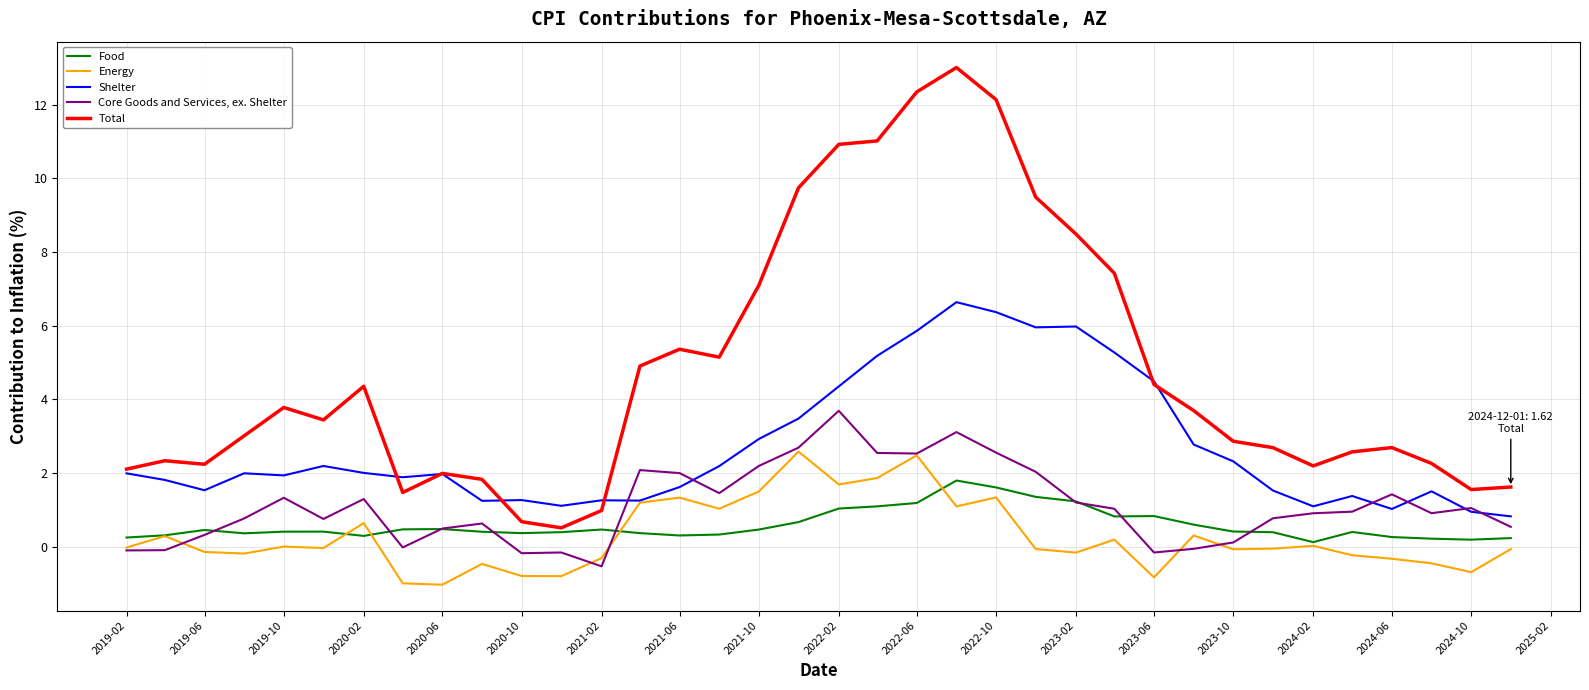

After their last crossing, which series has the higher values: Core Goods and Services, ex. Shelter or Energy?

Core Goods and Services, ex. Shelter